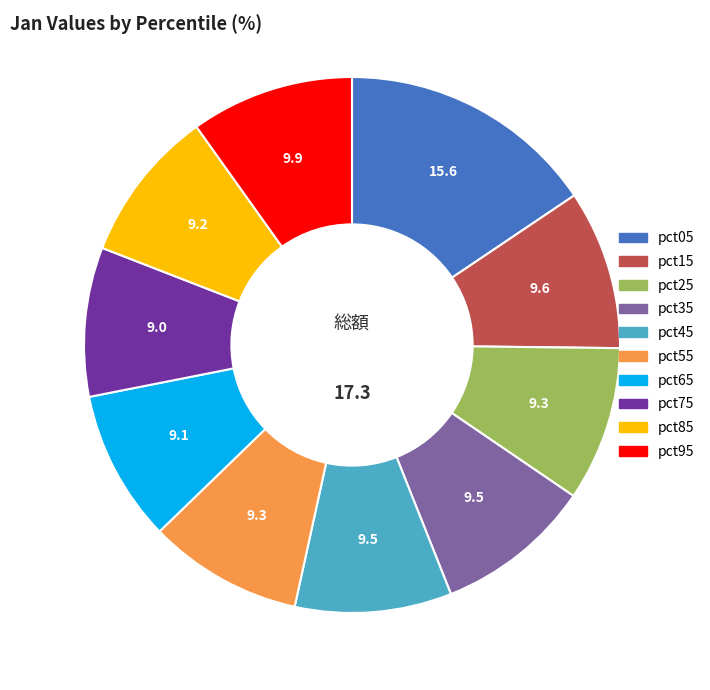

Which category has the biggest portion of the pie?

pct05